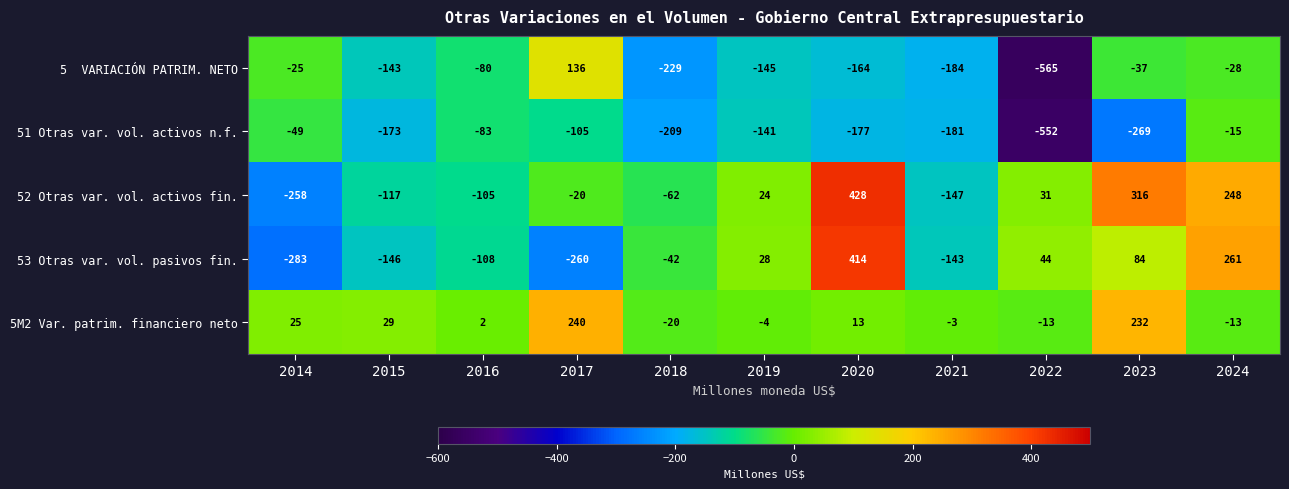

What is the maximum value shown in the chart?

428